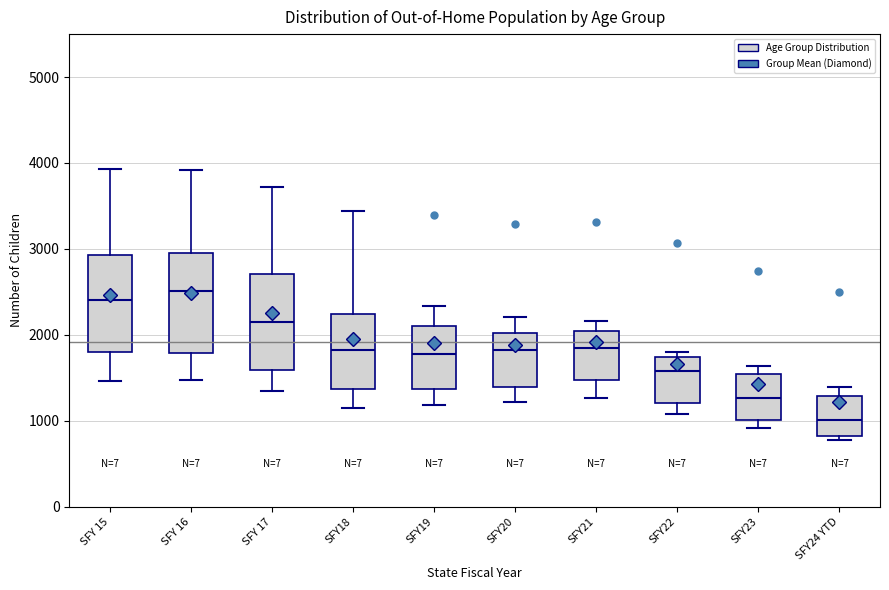

Where is the lower edge of the box for SFY22 on the y-axis? The values are not printed on the chart, so give them approximately, as read against the axis.

1200